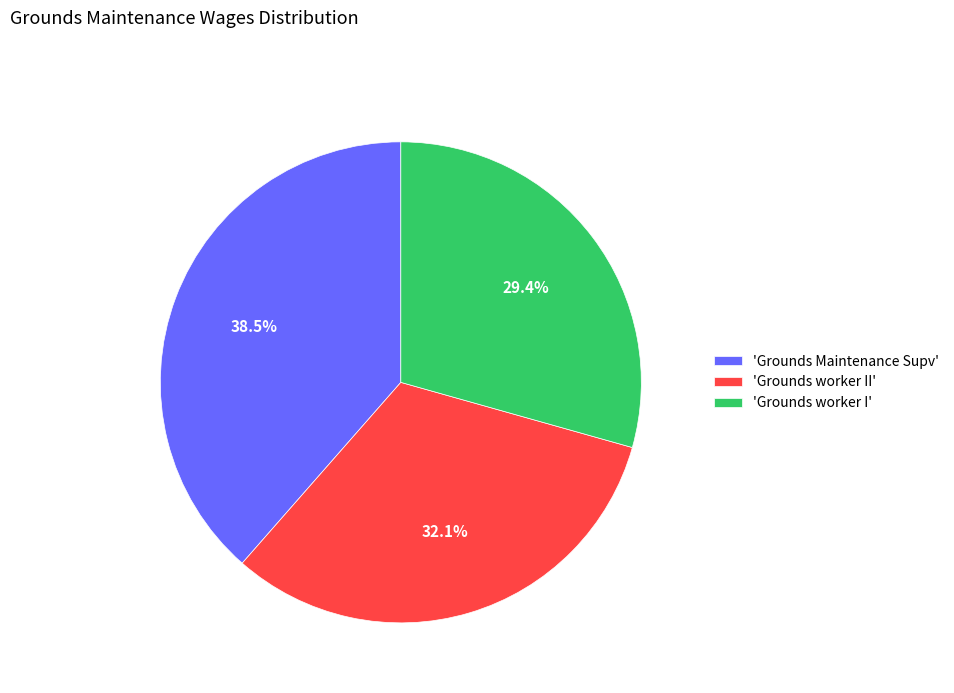

Which slice is the largest?

'Grounds Maintenance Supv'